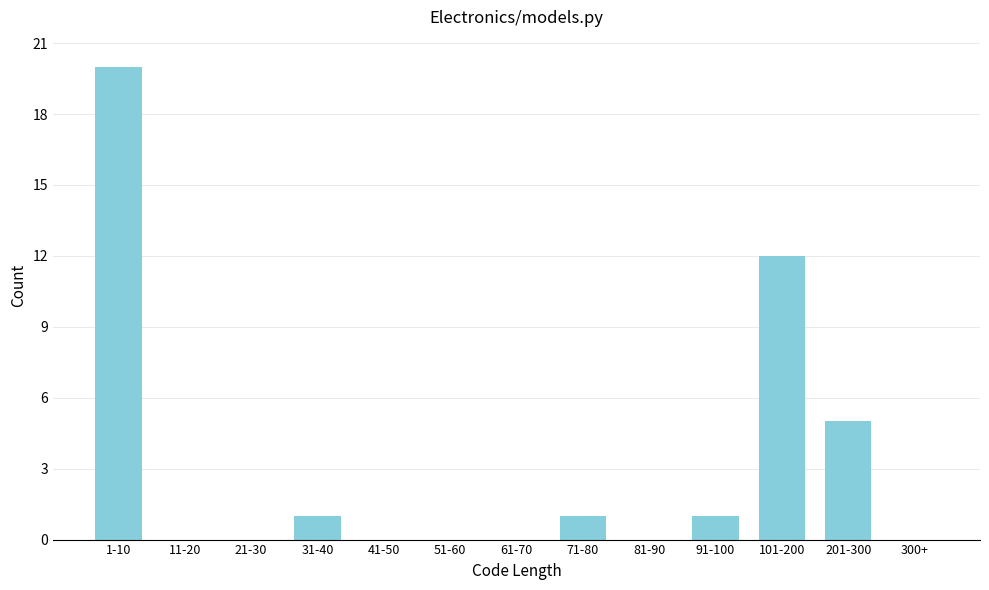

Reading left to right, what are all the values shown in this chart?

1-10=20	11-20=0	21-30=0	31-40=1	41-50=0	51-60=0	61-70=0	71-80=1	81-90=0	91-100=1	101-200=12	201-300=5	300+=0